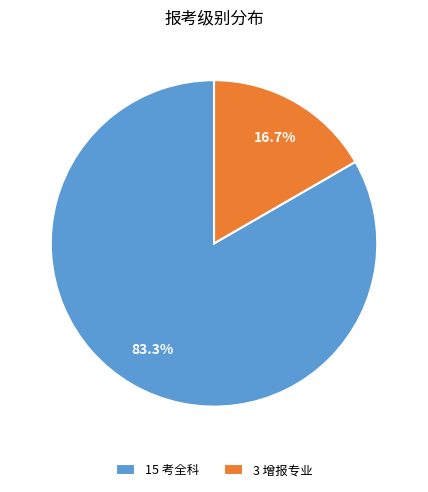

Between 3 增报专业 and 15 考全科, which is larger?

15 考全科